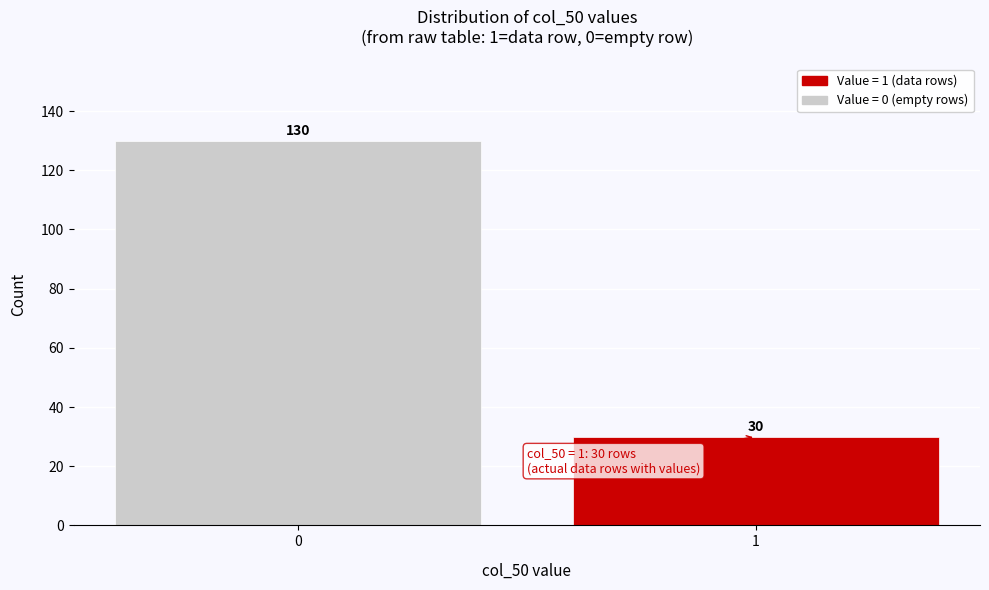

Reading left to right, transcribe all the data shown in this chart.

130	30